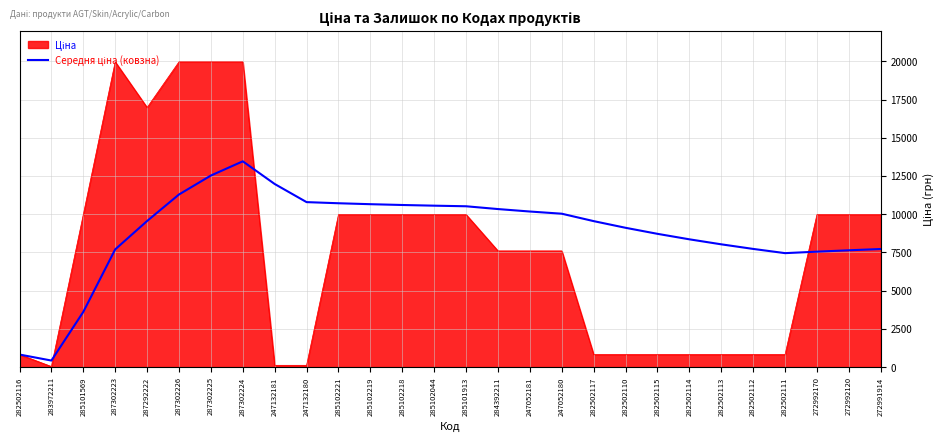

What is the difference between the highest and lowest values at 285101569?

6366.5